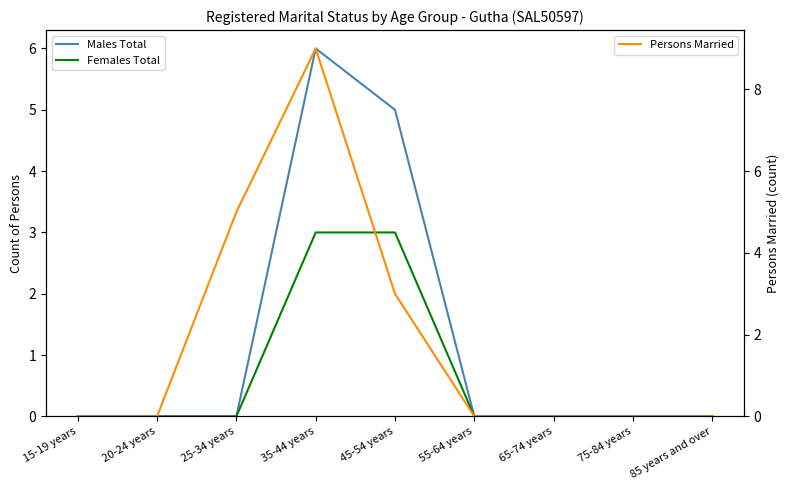

The value of Males Total at 25-34 years is -4. True or false?

False